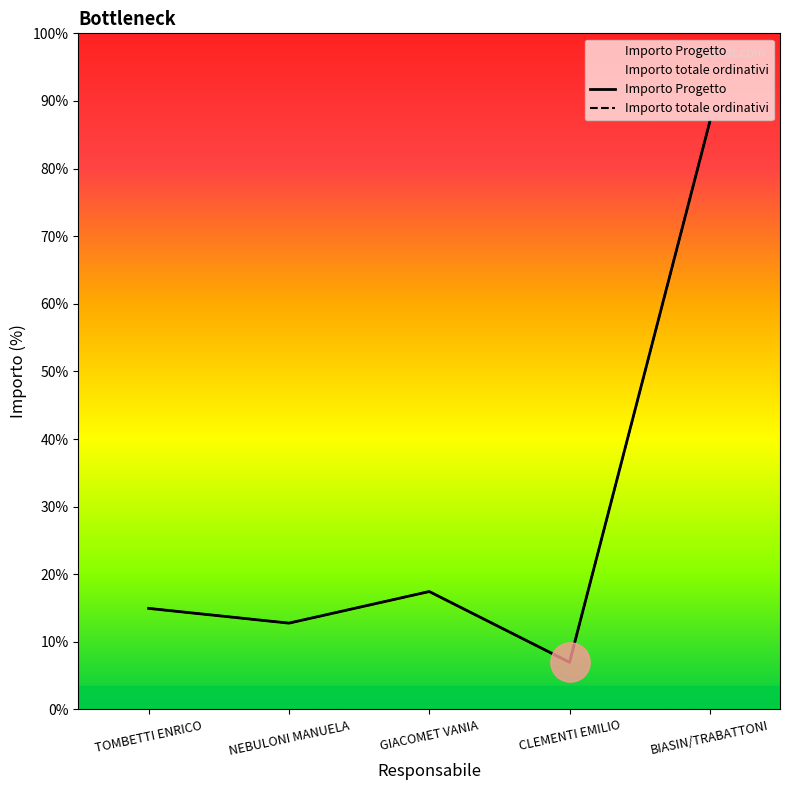

Is the value of Importo Progetto at BIASIN/TRABATTONI greater than the value of Importo totale ordinativi at TOMBETTI ENRICO?

Yes